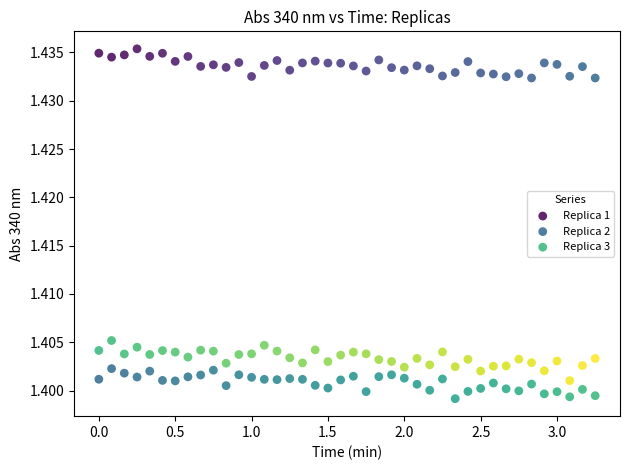

Which series reaches the minimum Y coordinate?

Replica 2